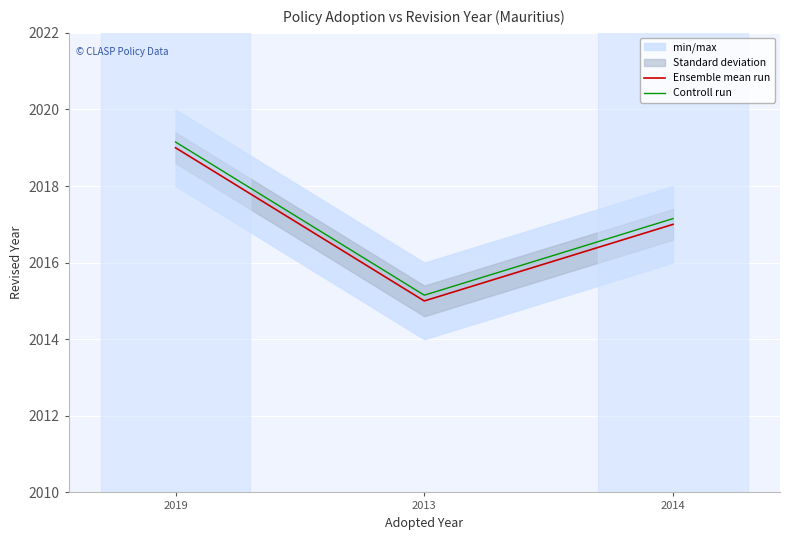

What is the label of the 3rd point from the left?

2014